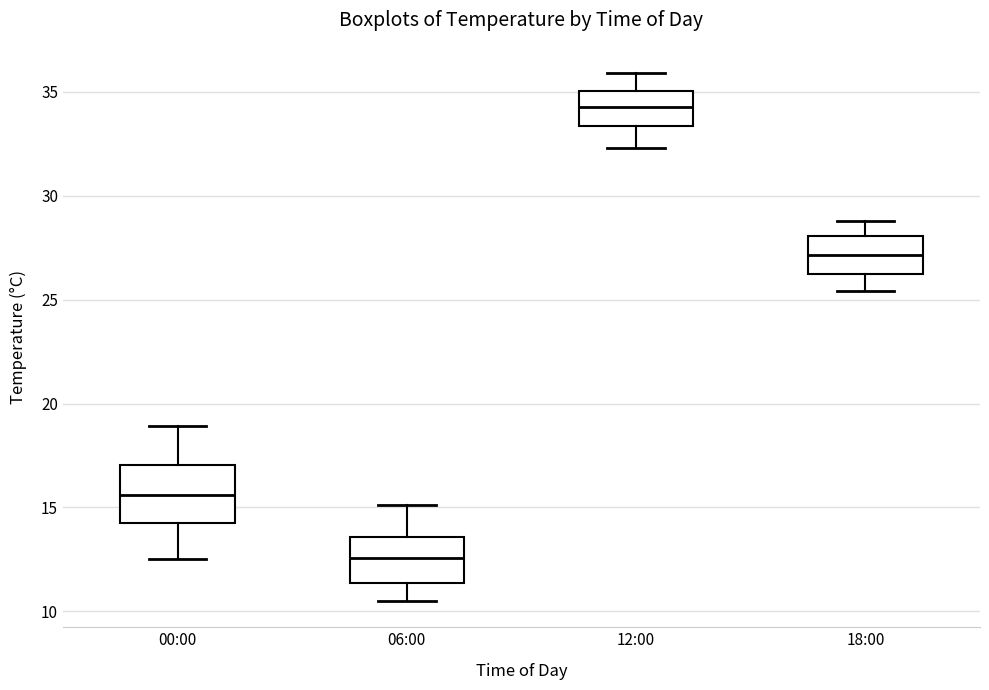

Which box's median line is the lowest?

06:00